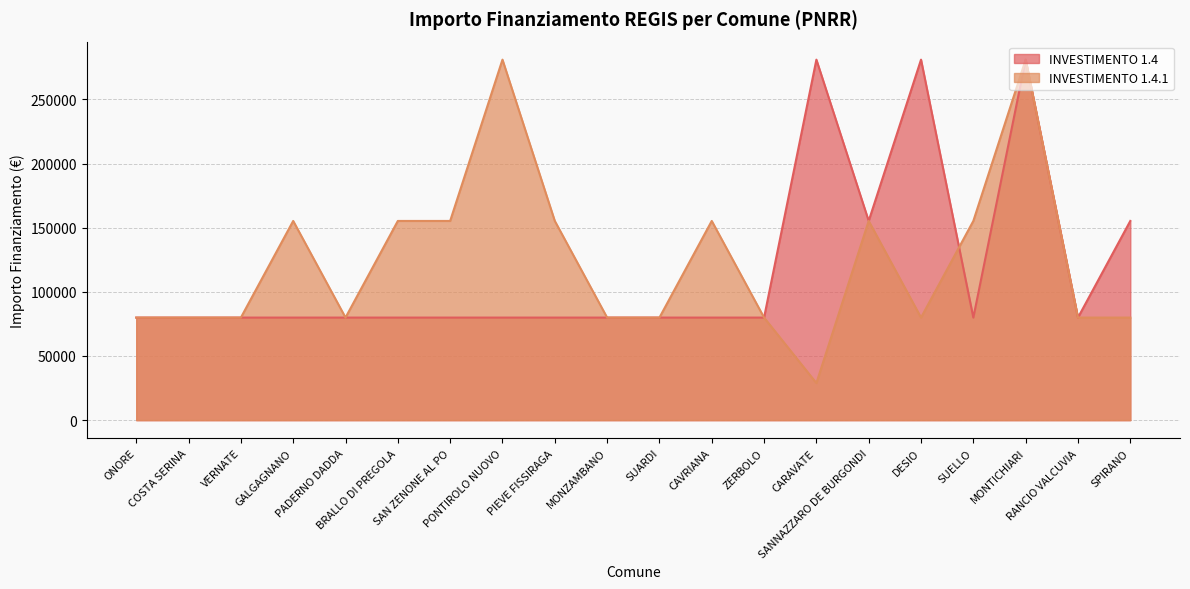

How many INVESTIMENTO 1.4 values are between 79922 and 155234?

17